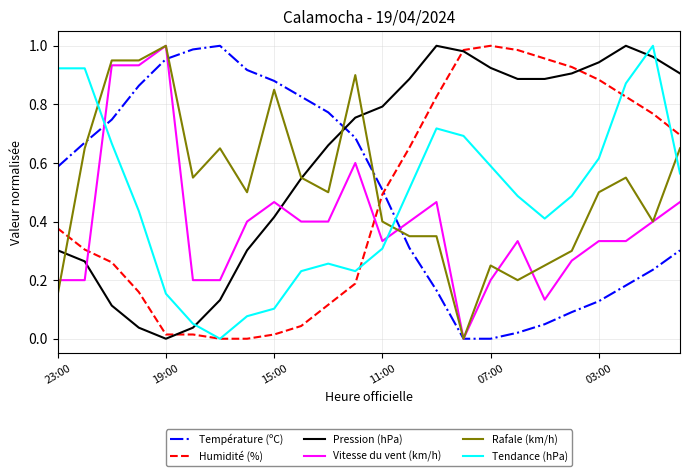

True or false: Tendance (hPa) and Pression (hPa) cross at least once.

True